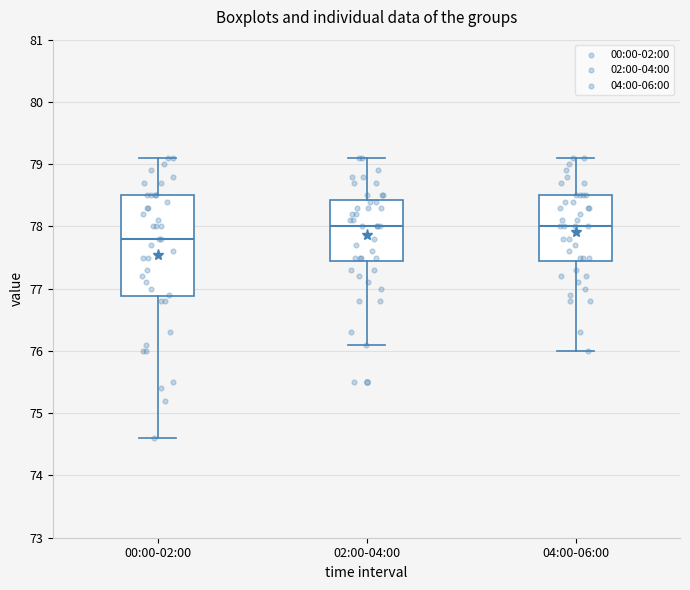

Reading left to right, read every box against the y-axis: the position of its median line, the range the box covers, and the ends of its whiskers. The values are not printed on the chart, so give them approximately, as read against the axis.

00:00-02:00: median 77.8, box 76.9 to 78.5, whiskers 74.6 to 79.1
02:00-04:00: median 78.0, box 77.5 to 78.4, whiskers 76.1 to 79.1
04:00-06:00: median 78.0, box 77.5 to 78.5, whiskers 76.0 to 79.1